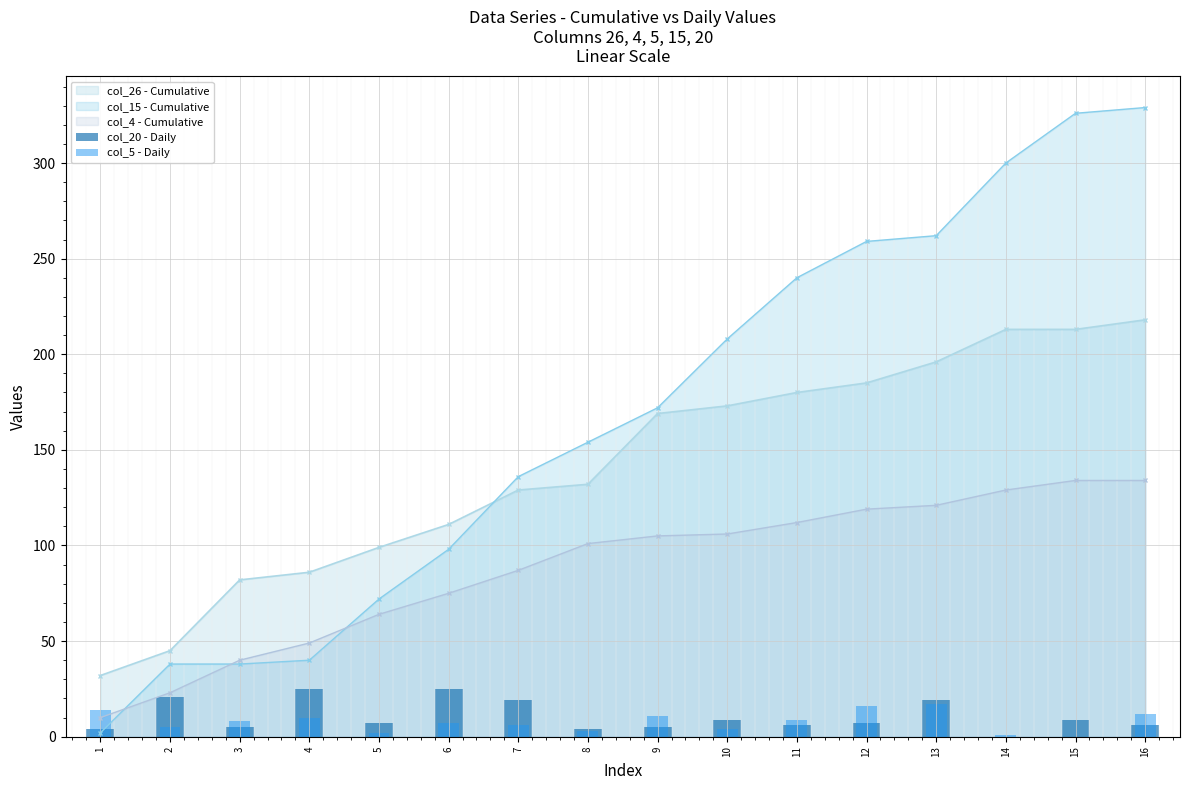

The col_20 - Daily series shows 9.2 at 11. True or false?

False